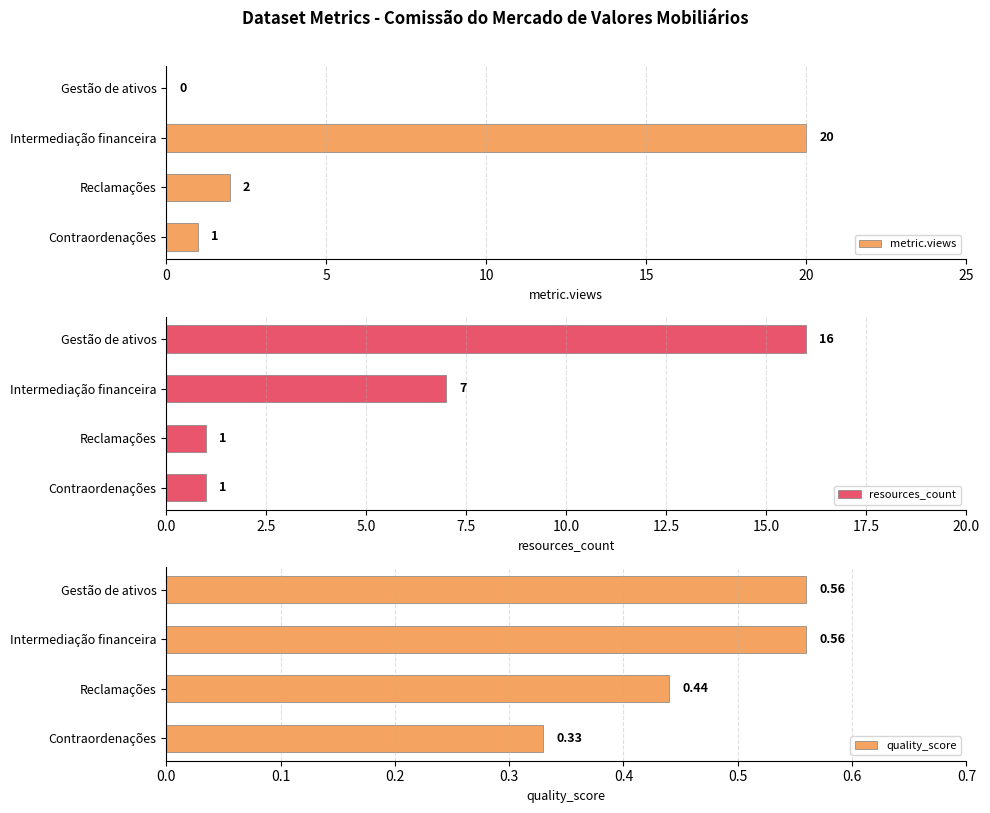

What is the difference between the resources_count values at Reclamações and Intermediação financeira?

6